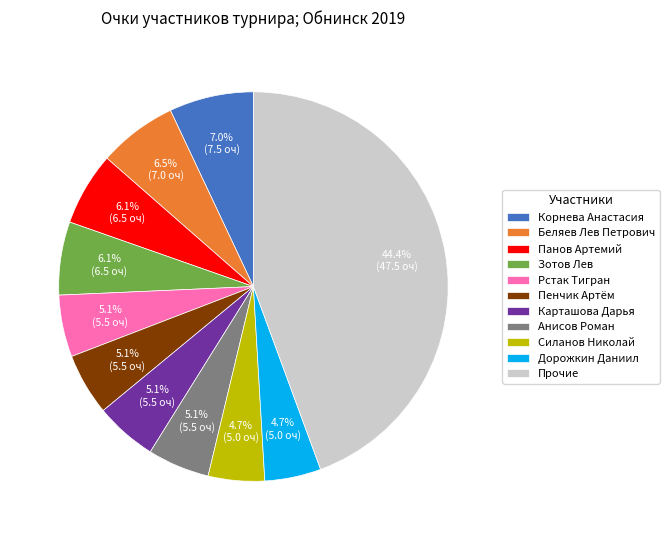

What percentage is the Зотов Лев slice, to the nearest percent?

6%